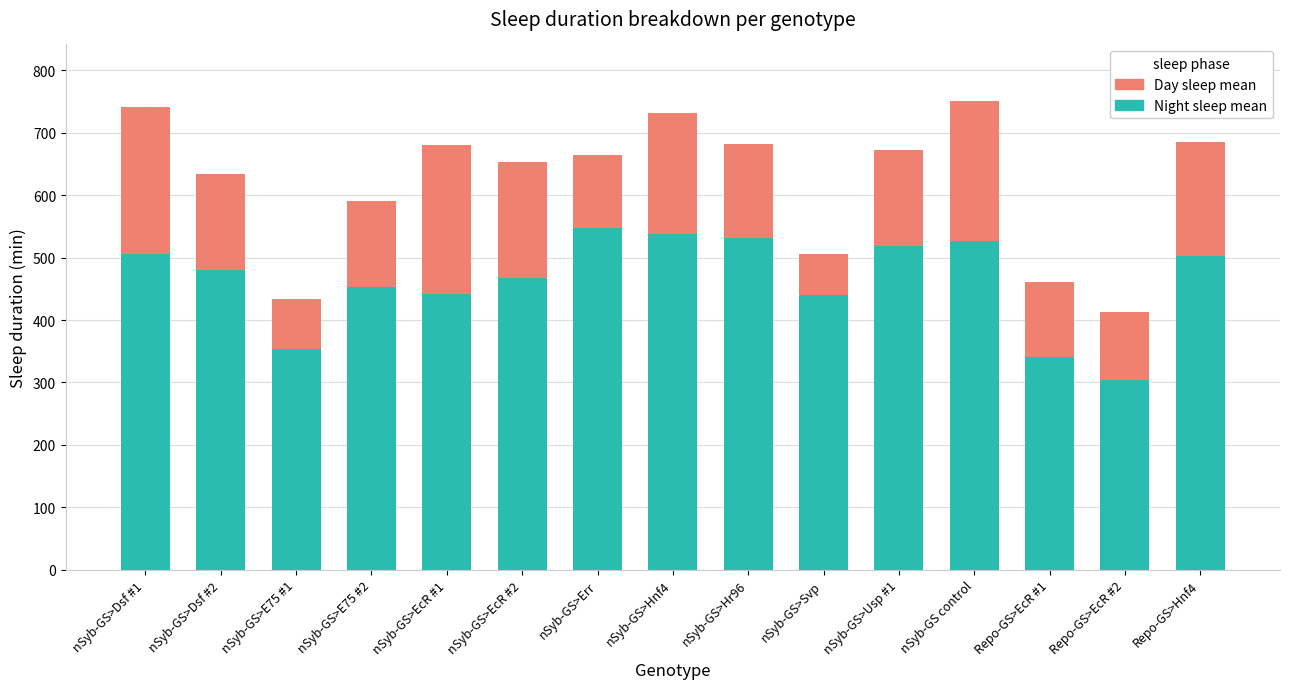

The Night sleep mean series shows 906.8 at nSyb-GS>Err. True or false?

False